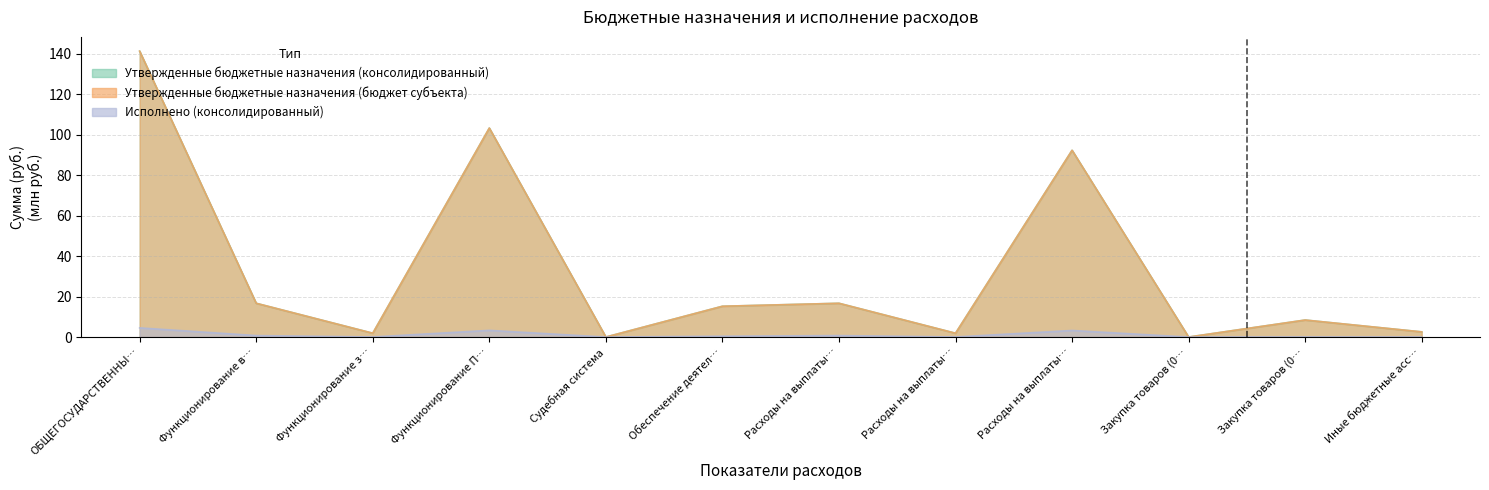

Which has a higher value, Иные бюджетные асс… or Расходы на выплаты…?

Расходы на выплаты…